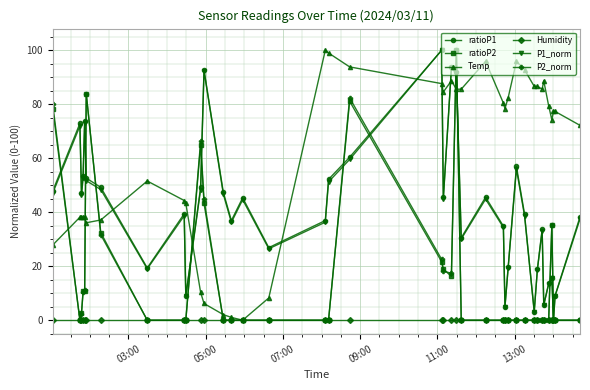

What is the value of the P1_norm point at the 26th from the left?

34.3